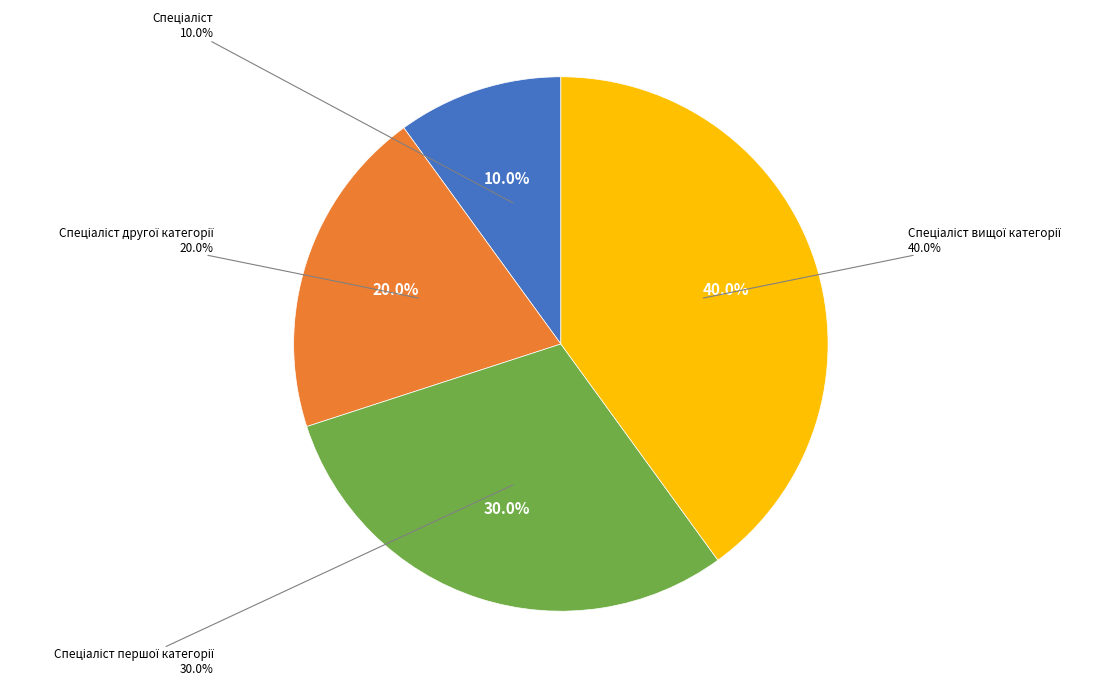

Does Спеціаліст другої категорії account for over 50% of the chart?

No